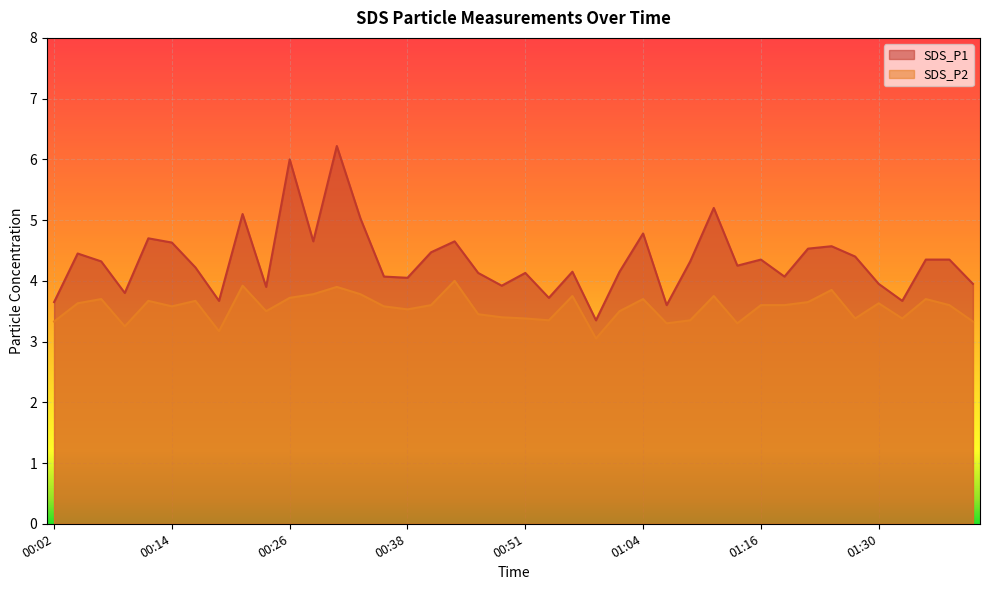

What is the total value across all series at 00:24?

7.4